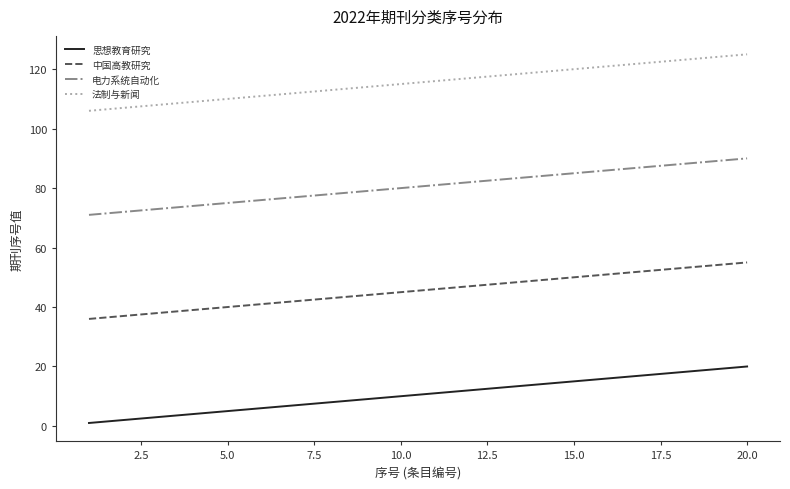

Rank the series by their maximum value, from lowest to highest.

思想教育研究, 中国高教研究, 电力系统自动化, 法制与新闻